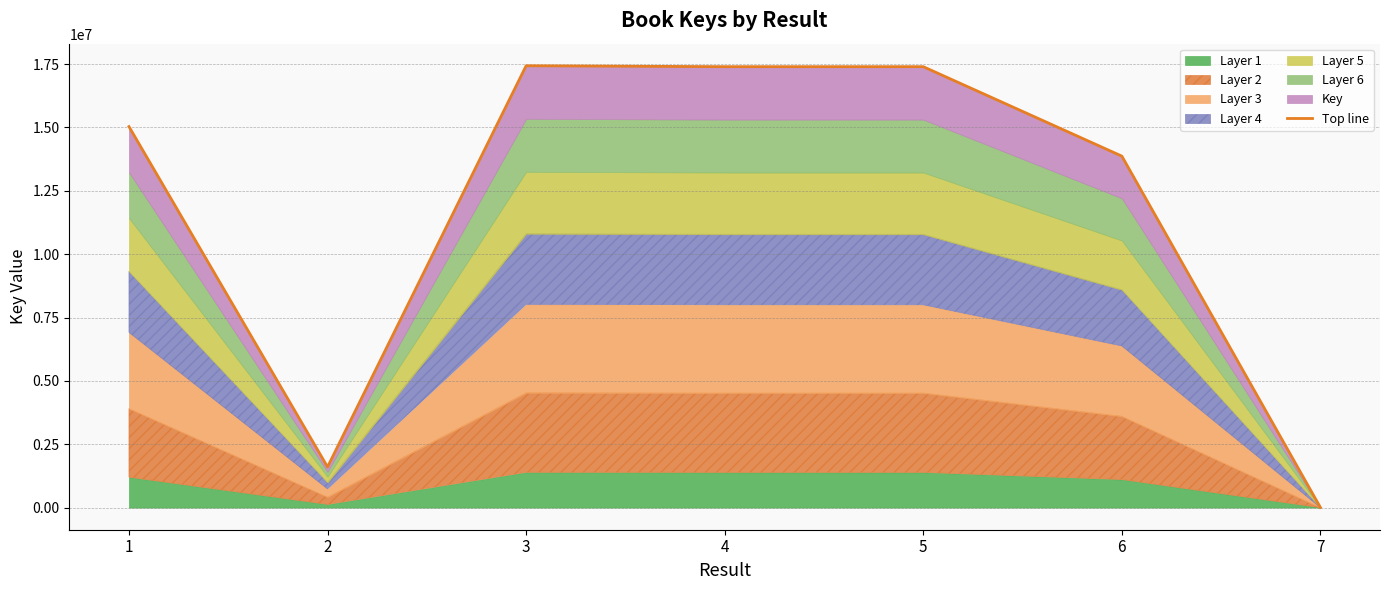

List the labels in order of value, smallest first.

7, 2, 6, 1, 5, 4, 3